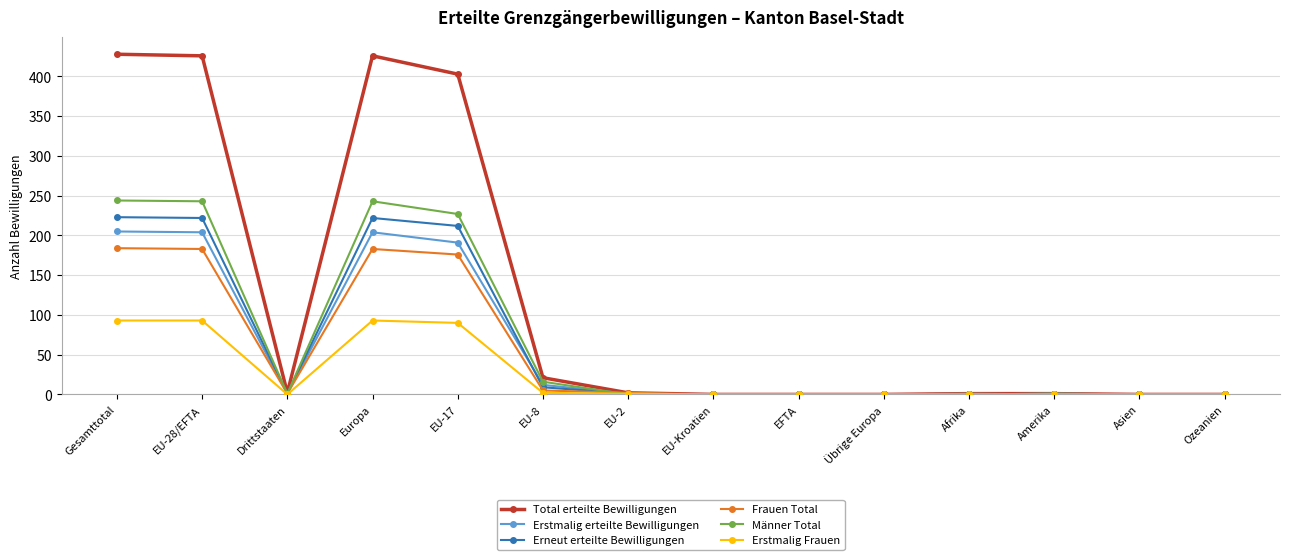

Which series has the largest total across all categories?

Total erteilte Bewilligungen